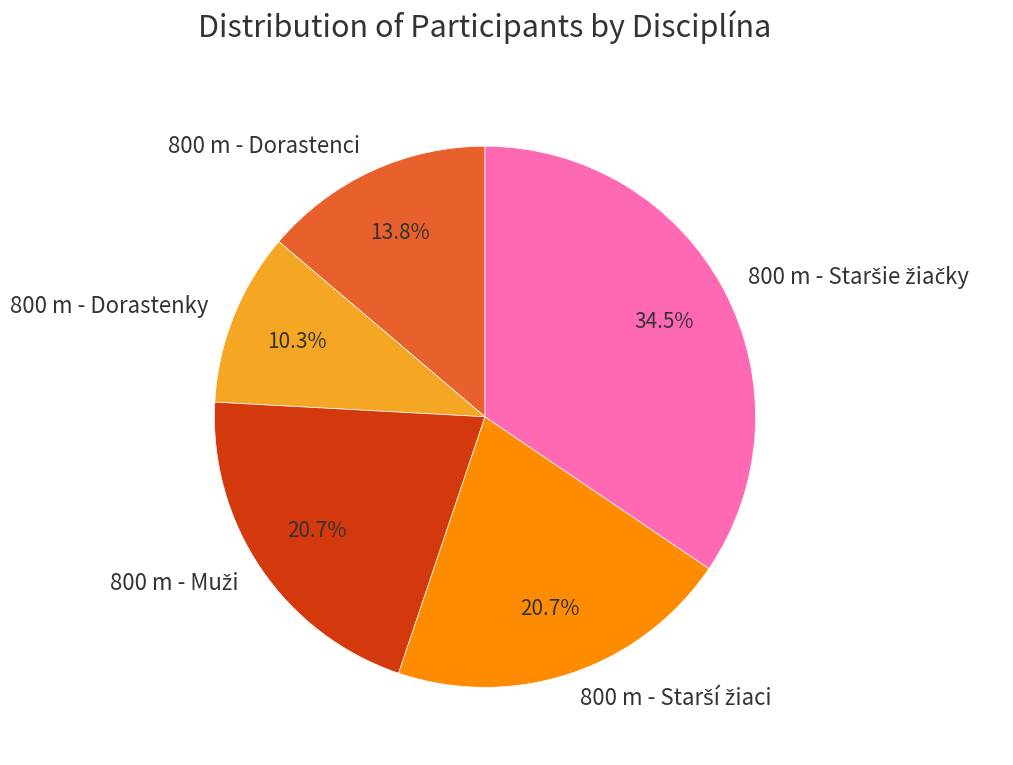

What is the smallest slice in the pie chart?

800 m - Dorastenky